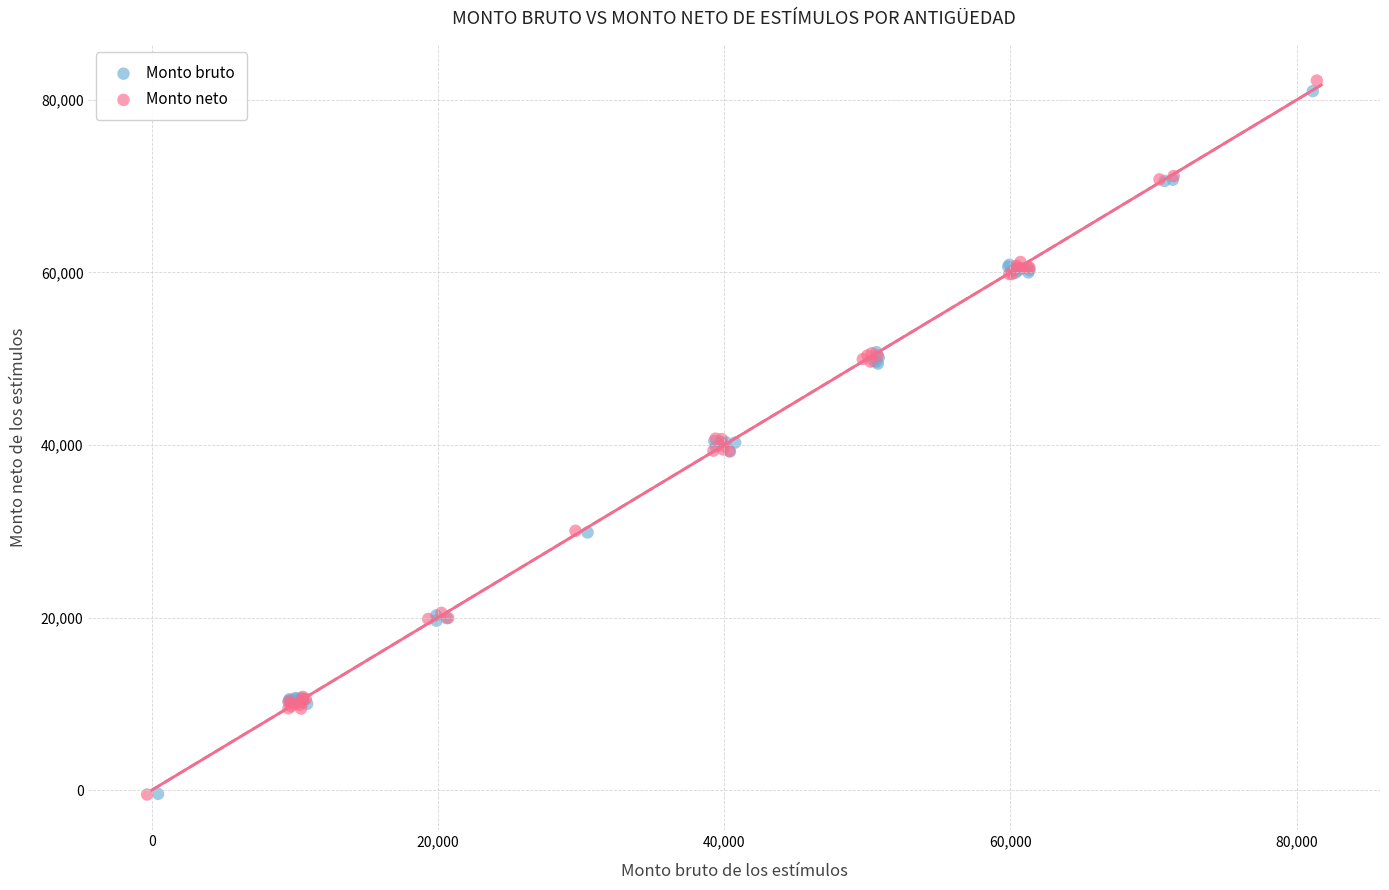

Which series has the widest spread of Y values?

Monto neto